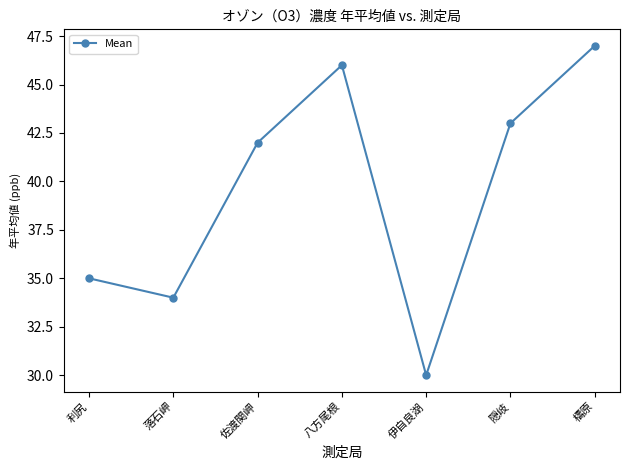

What is the average value?

40